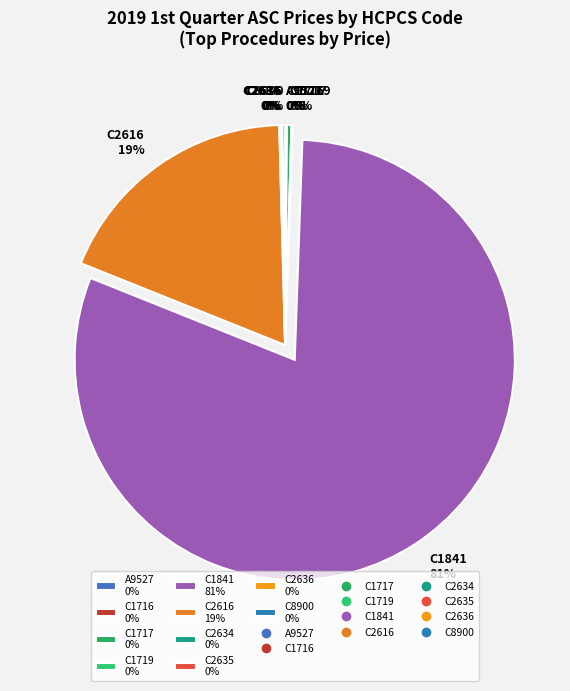

What percentage is the C1841 81% slice, to the nearest percent?

81%